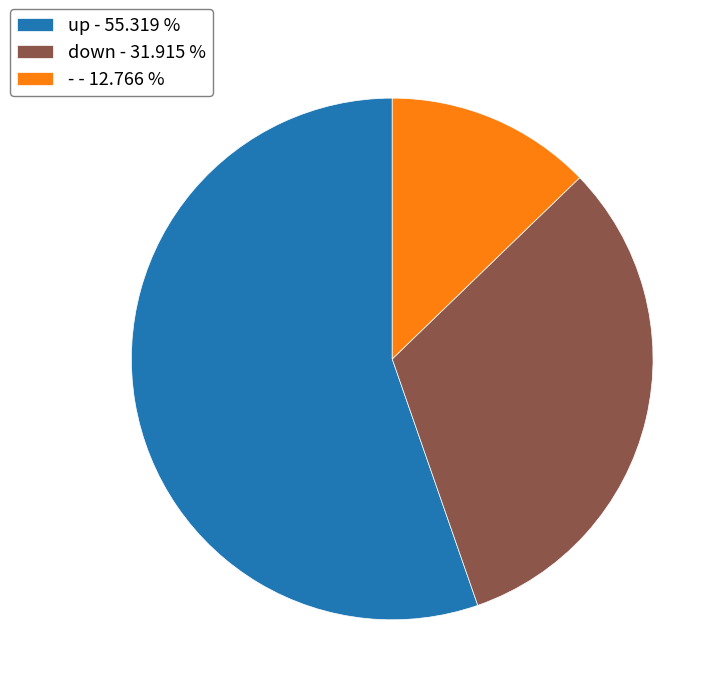

Do down - 31.915 % and up - 55.319 % together represent more than half of the pie?

Yes